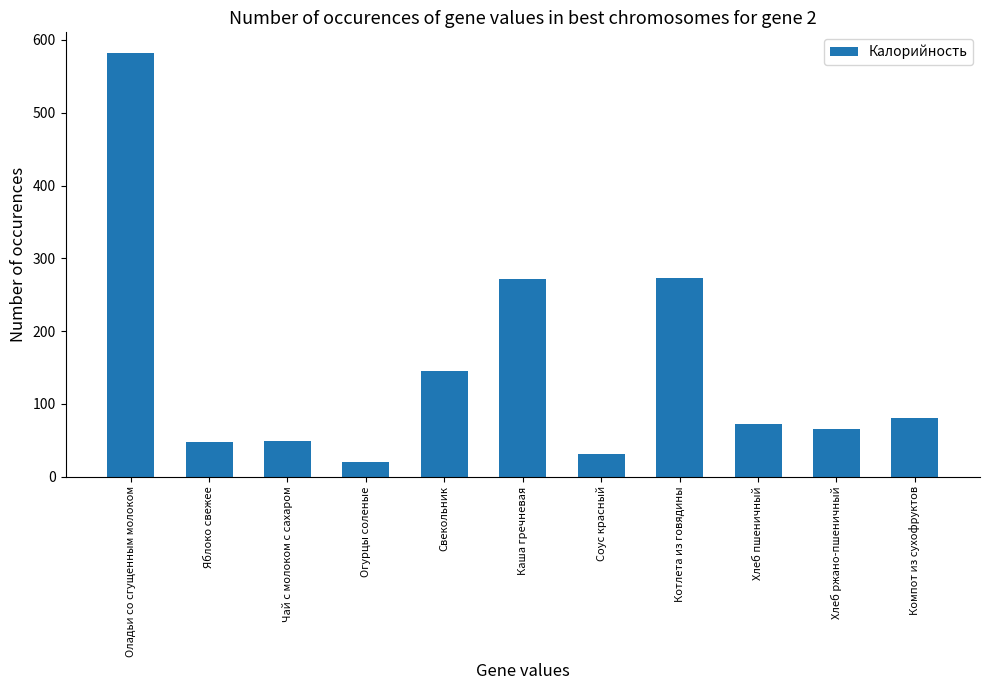

The value at Соус красный is 31.5. True or false?

True